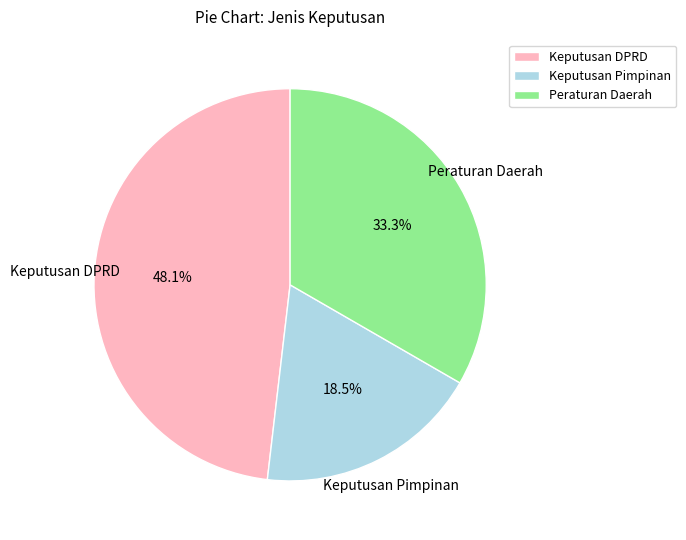

Is there any slice that represents more than half of the pie?

No